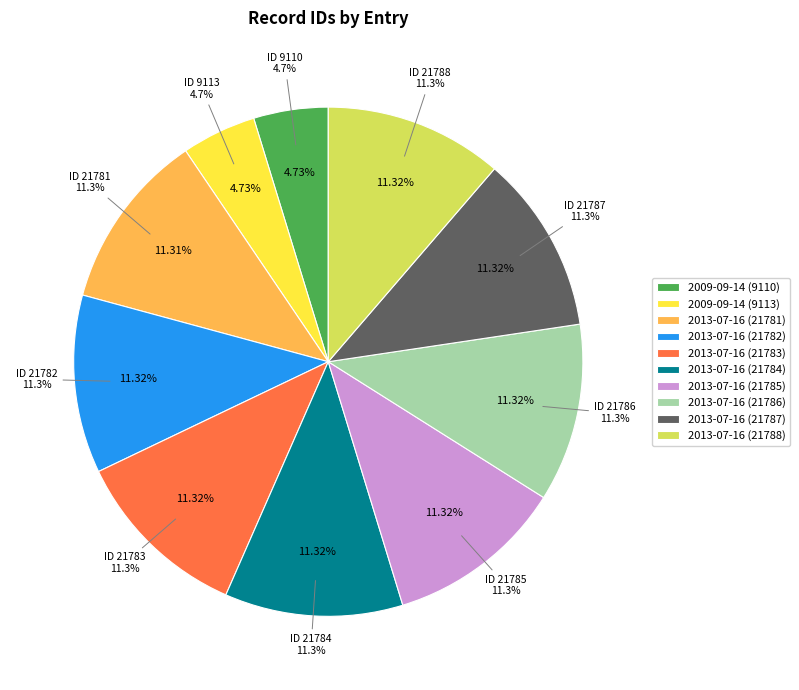

Does any single category account for the majority?

No